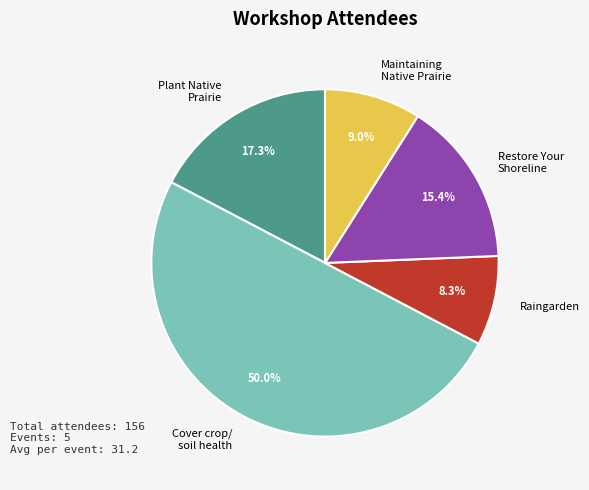

Rank the categories by value from lowest to highest.

Raingarden, Maintaining Native Prairie, Restore Your Shoreline, Plant Native Prairie, Cover crop/ soil health